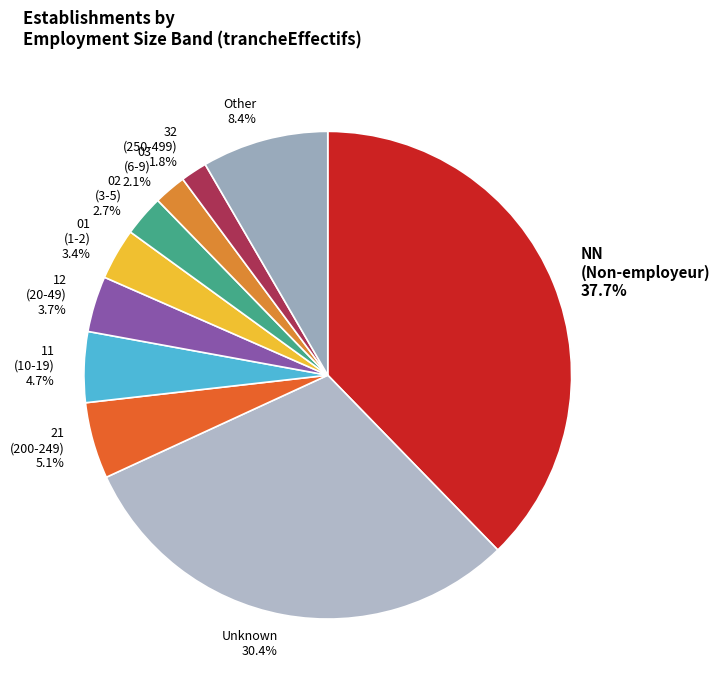

Combined, what portion of the pie is Other 8.4% and 02 (3-5) 2.7%?

11.1%